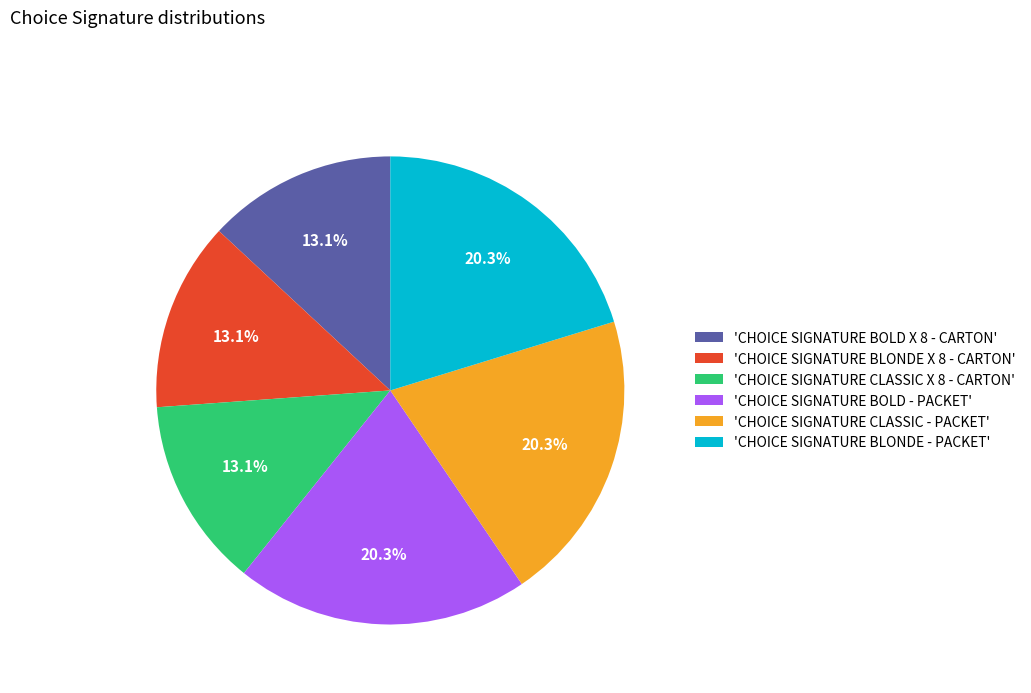

Combined, what portion of the pie is 'CHOICE SIGNATURE BOLD - PACKET' and 'CHOICE SIGNATURE BLONDE - PACKET'?

40.5%